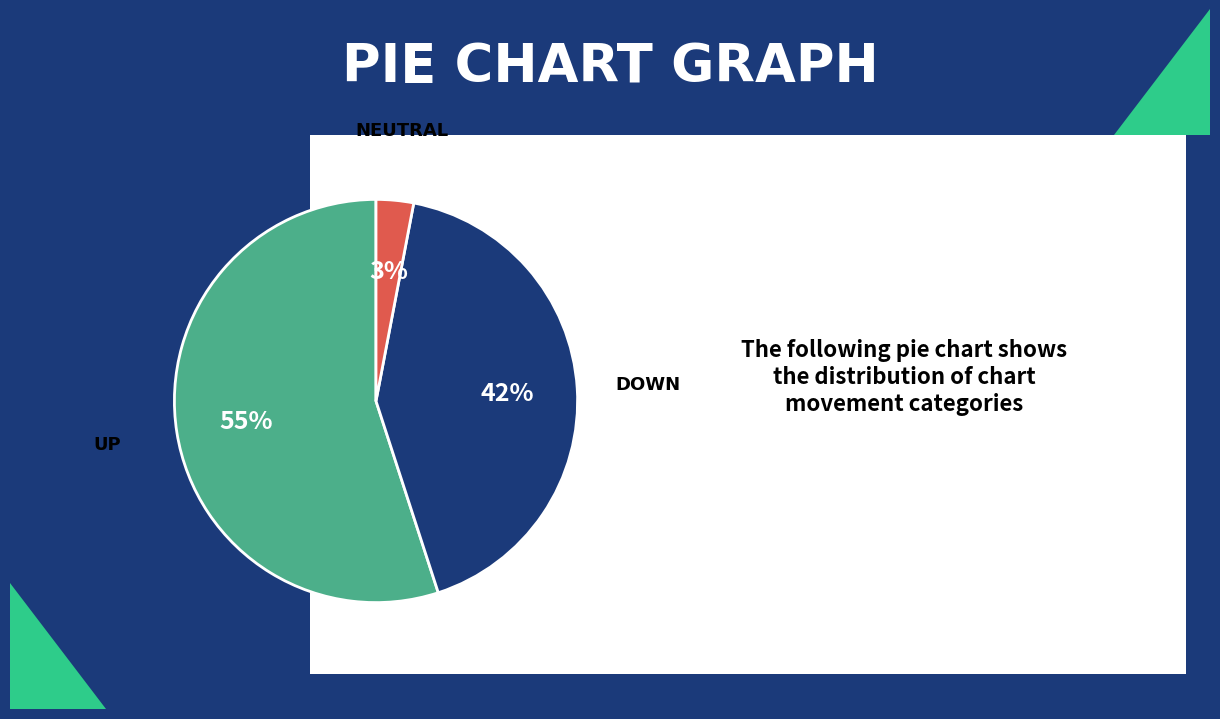

Is there a majority slice in this chart?

Yes